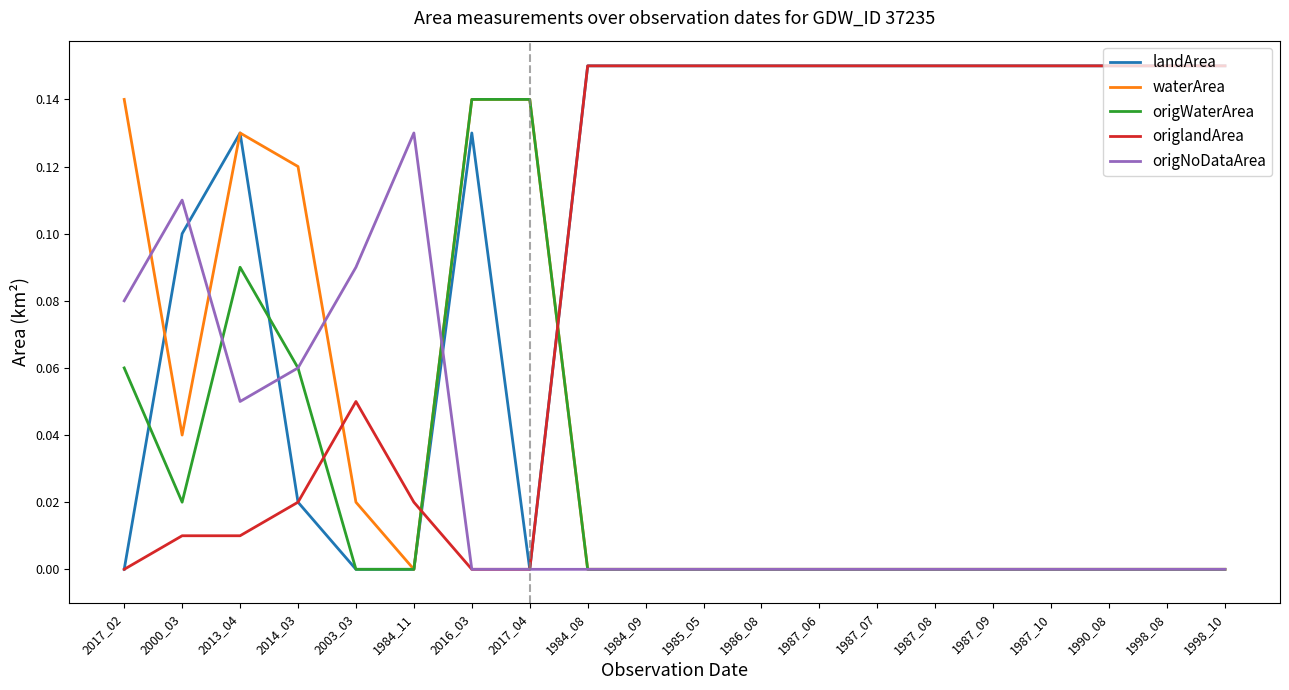

True or false: landArea and origWaterArea intersect in this chart.

True